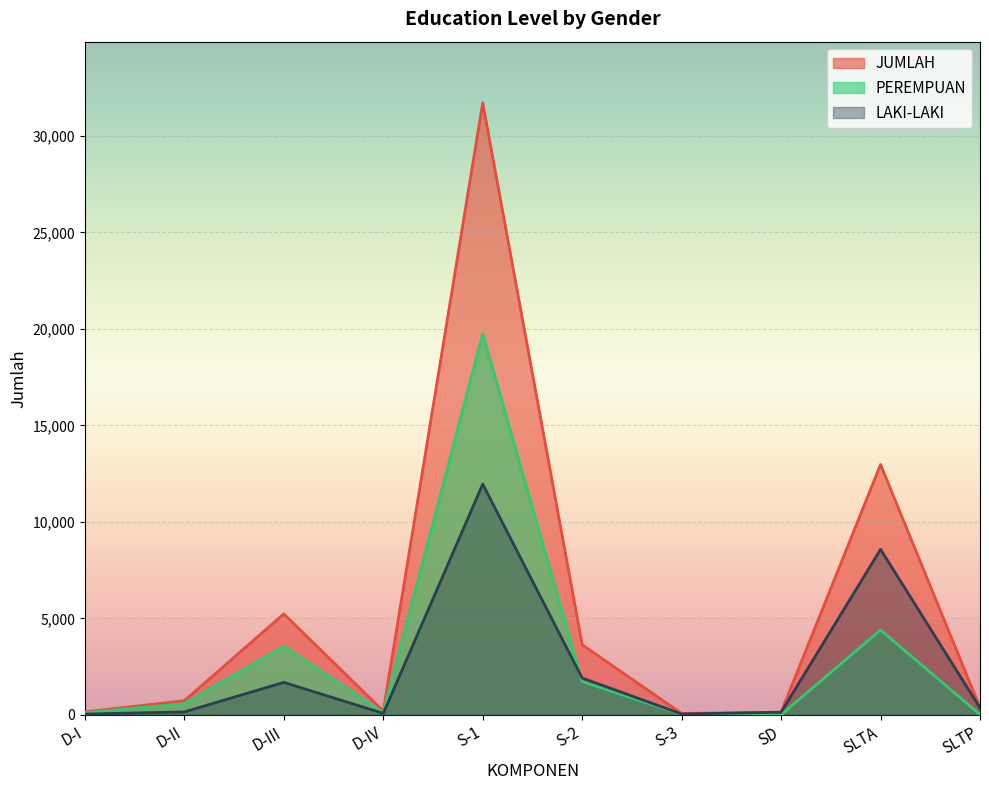

How many distinct data groups are displayed?

3